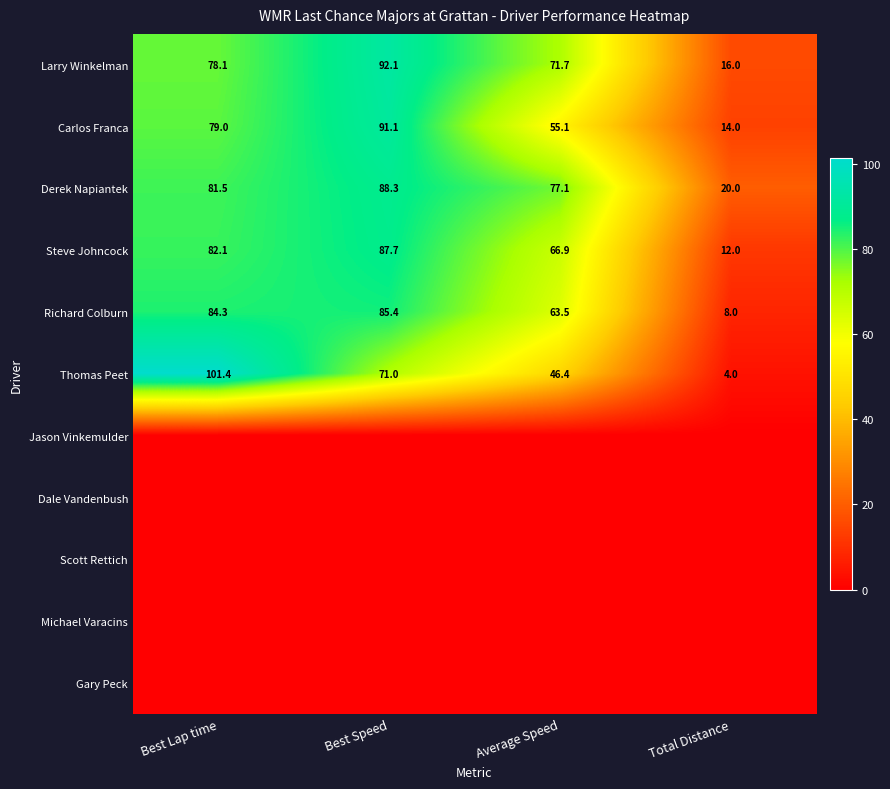

Which category has the lowest value in the Richard Colburn series?

Total Distance